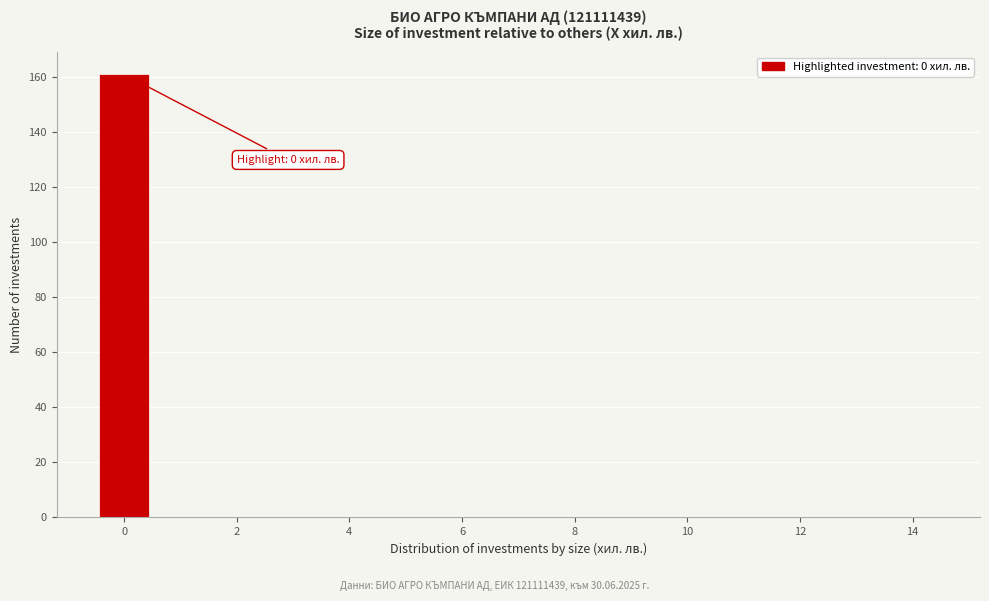

Which range on the x-axis has the tallest bar?

-0.5 to 0.5